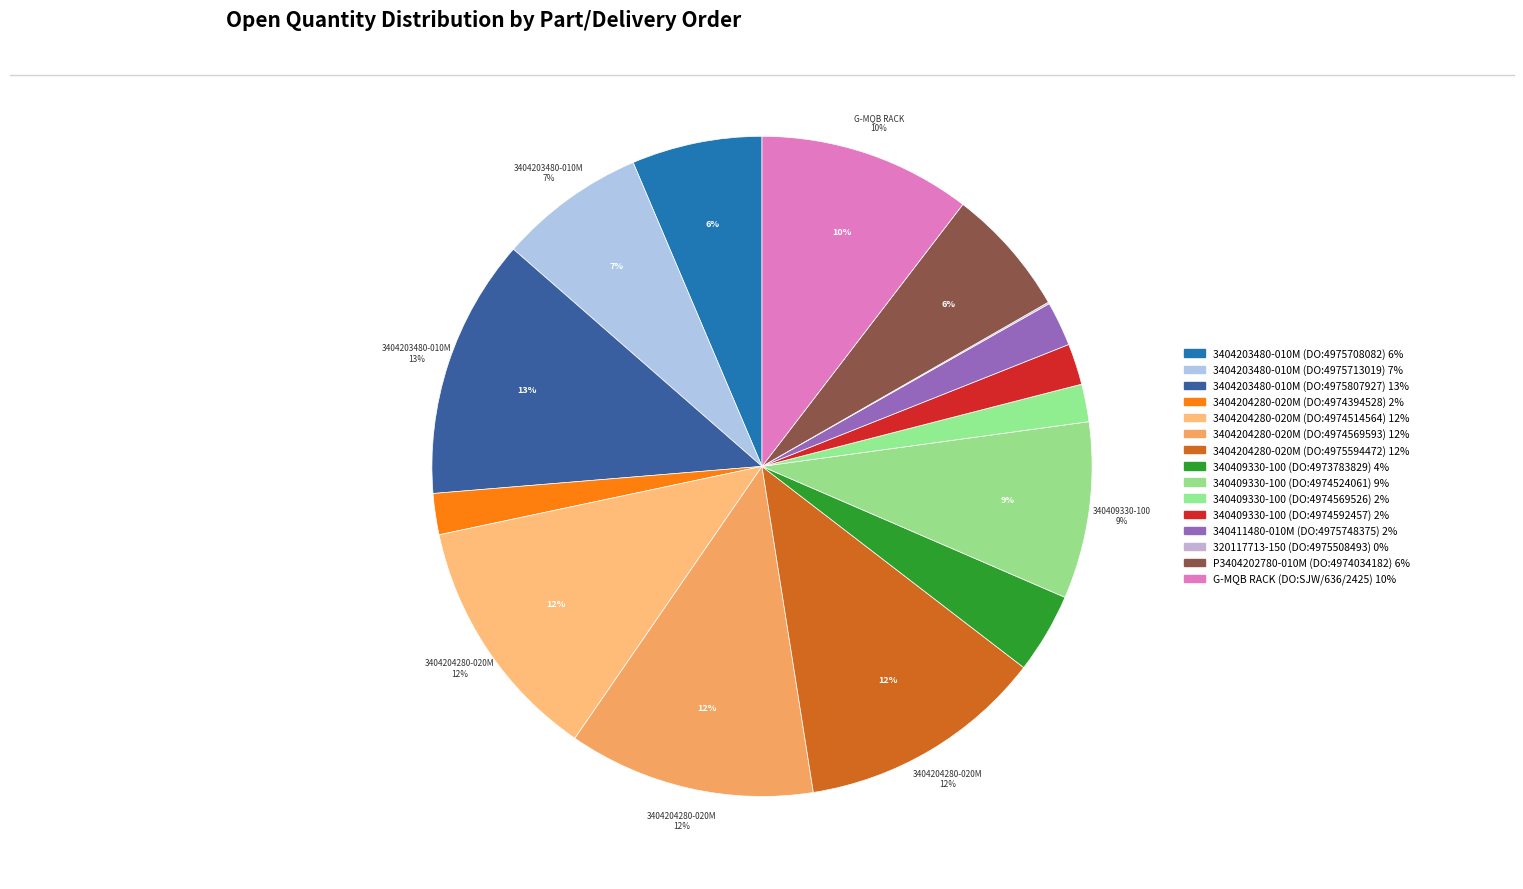

Between 340409330-100 (DO:4974592457) and P3404202780-010M (DO:4974034182), which is larger?

P3404202780-010M (DO:4974034182)